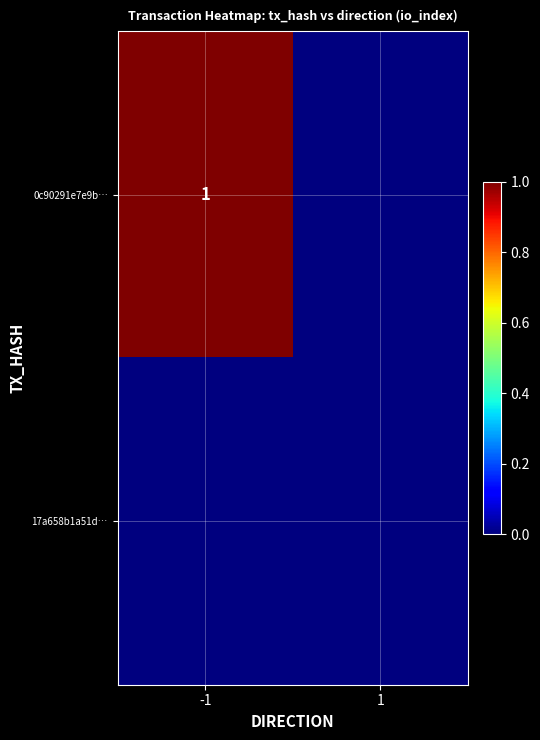

How many 0c90291e7e9b… values are between 0 and 1?

2